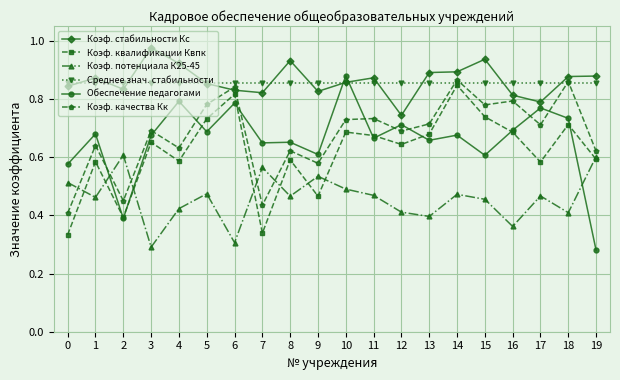

Which series has the widest spread of values?

Обеспечение педагогами